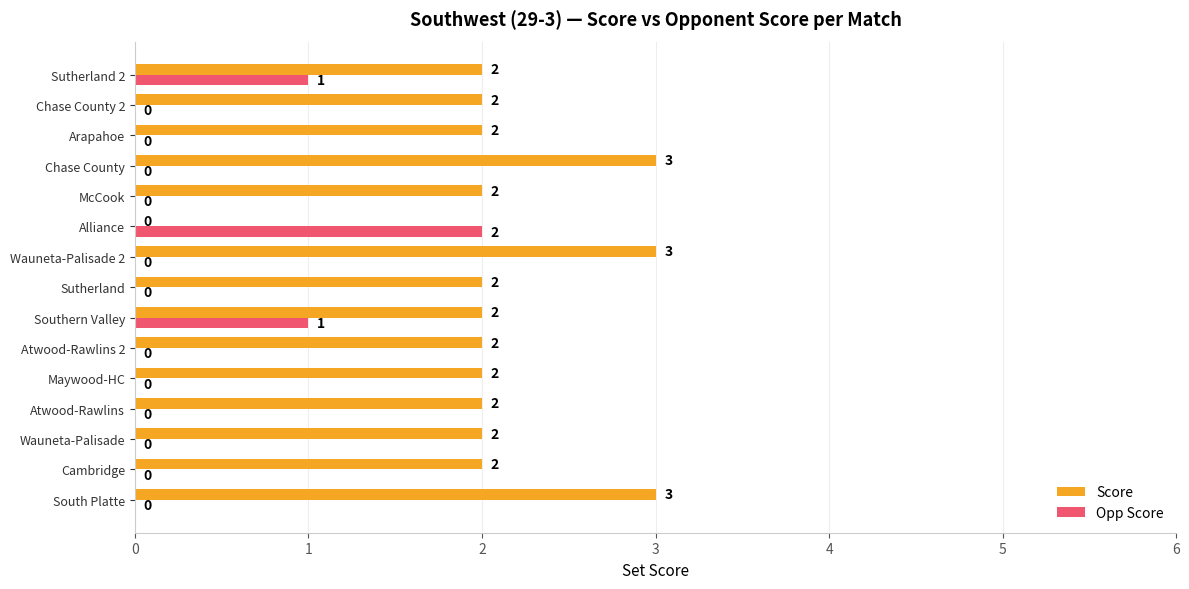

Is the value of Score at Cambridge greater than the value of Opp Score at Cambridge?

Yes